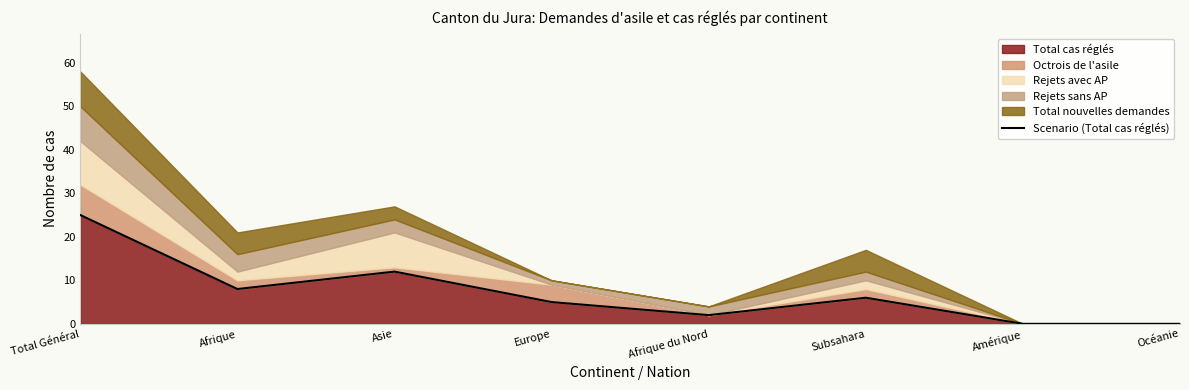

What position from the right is Afrique?

7